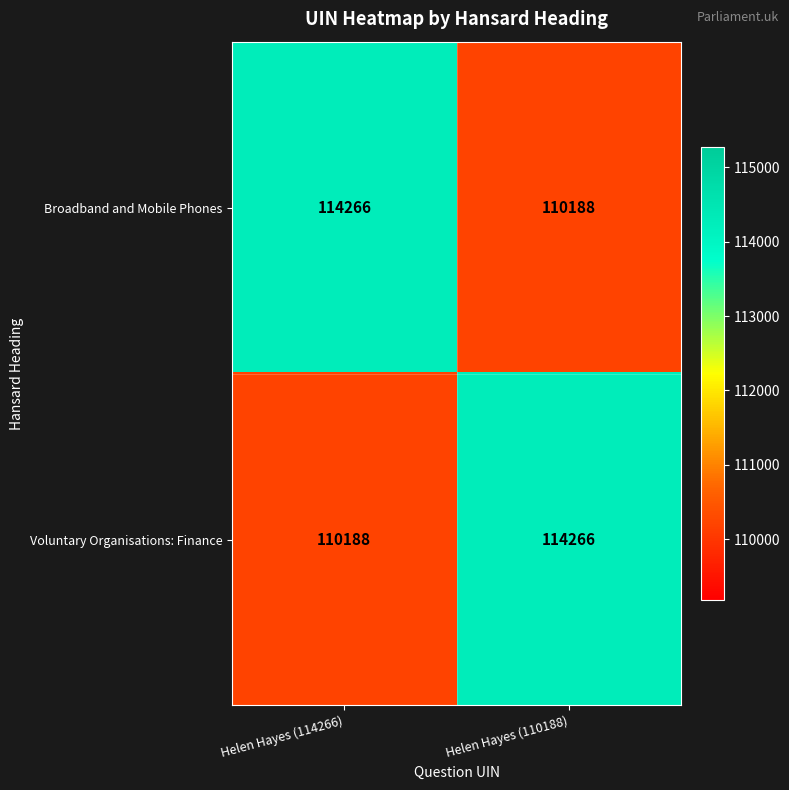

How many data points does each series have?

2